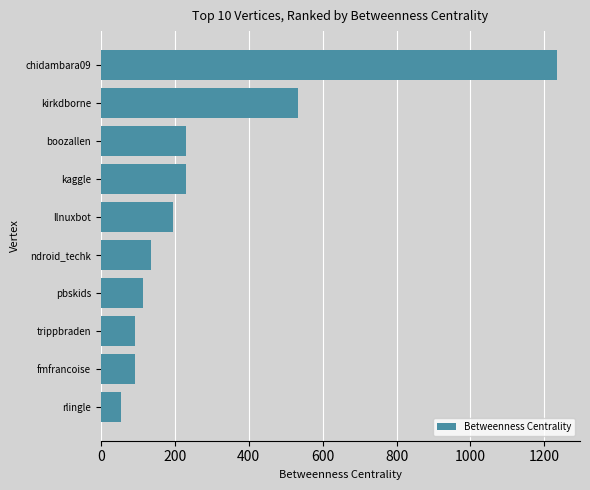

The value at trippbraden is 149.5. True or false?

False